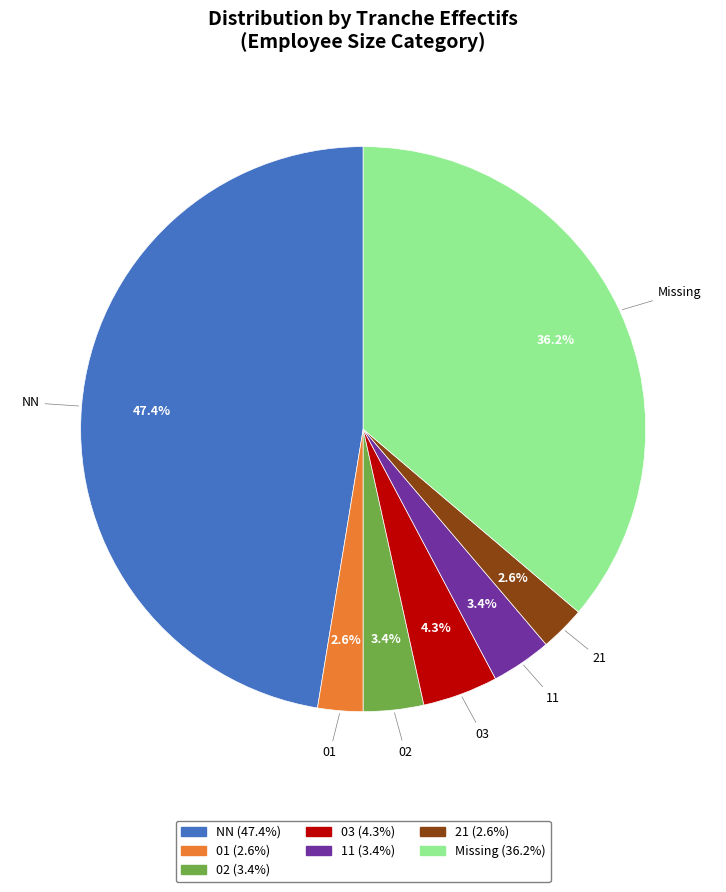

To the nearest percent, what portion does 11 represent?

3%